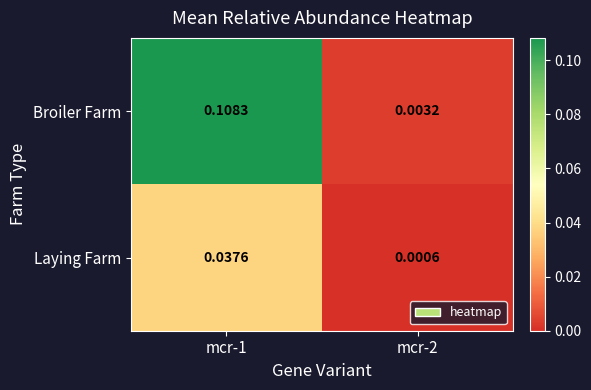

Rank the series by their maximum value, from highest to lowest.

Broiler Farm, Laying Farm